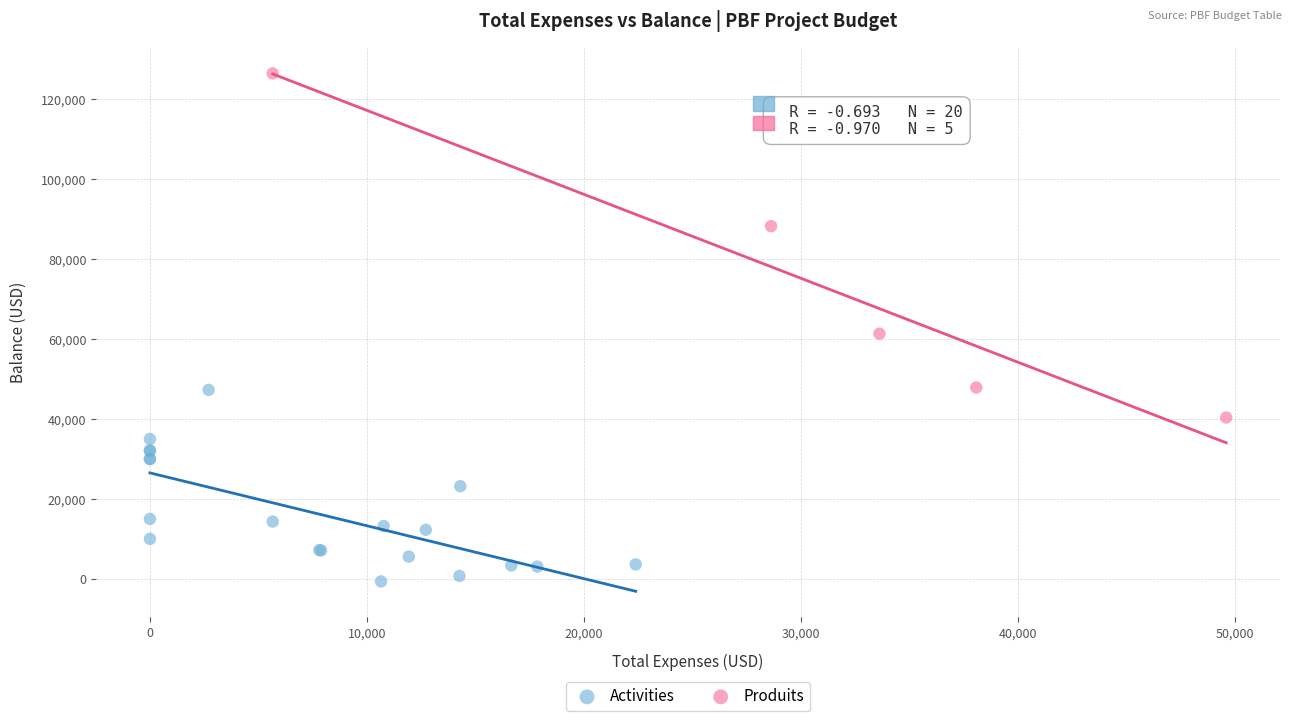

Which series has the widest spread of Y values?

Produits